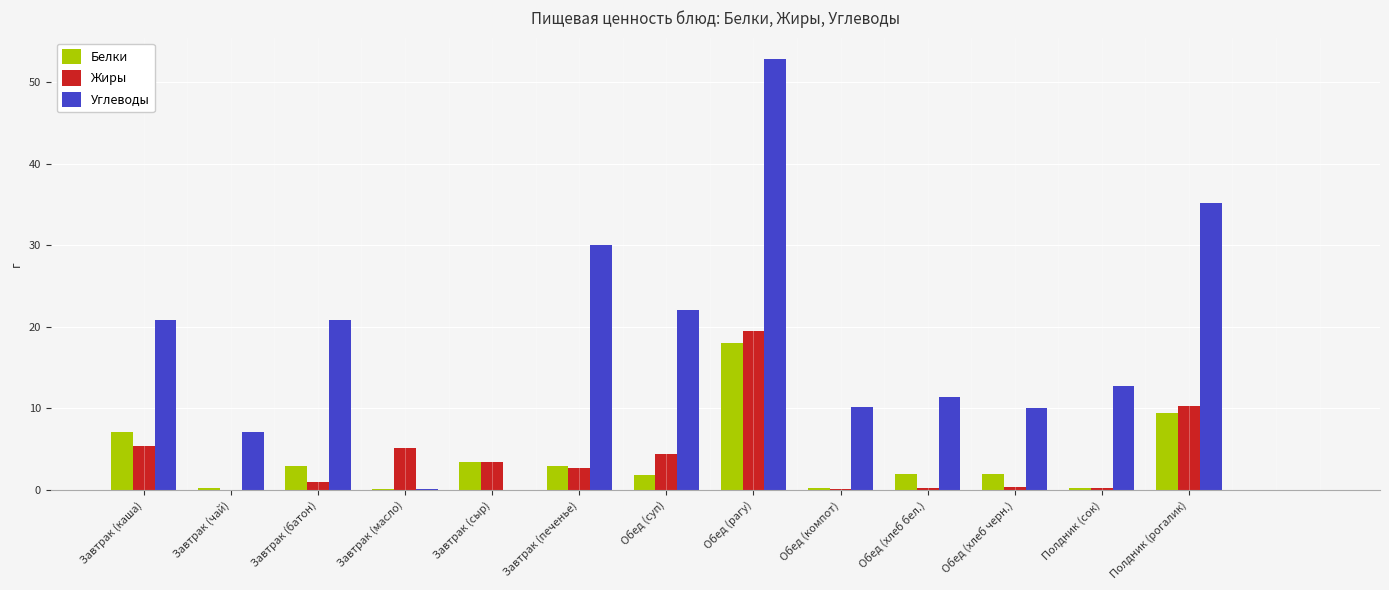

Which series changed the most between Завтрак (сыр) and Полдник (сок)?

Углеводы